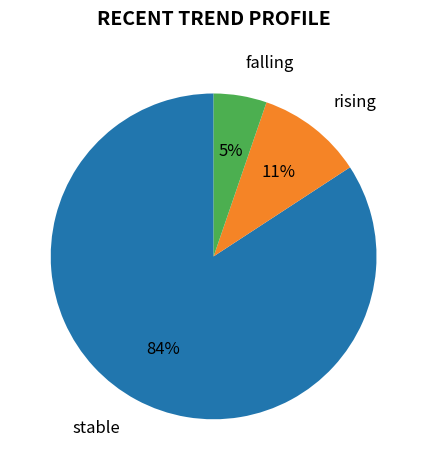

Is there a majority slice in this chart?

Yes